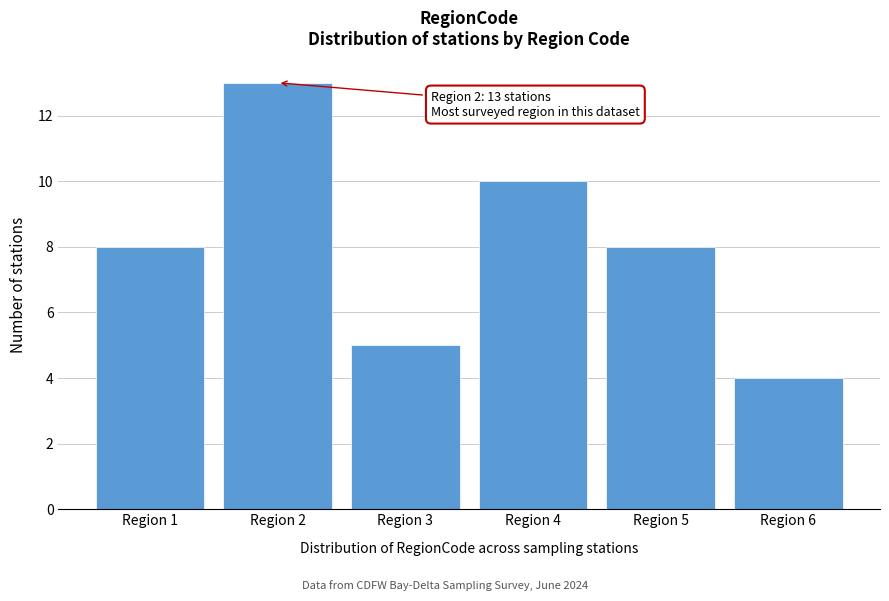

Reading left to right, transcribe all the data shown in this chart.

Region 1=8	Region 2=13	Region 3=5	Region 4=10	Region 5=8	Region 6=4